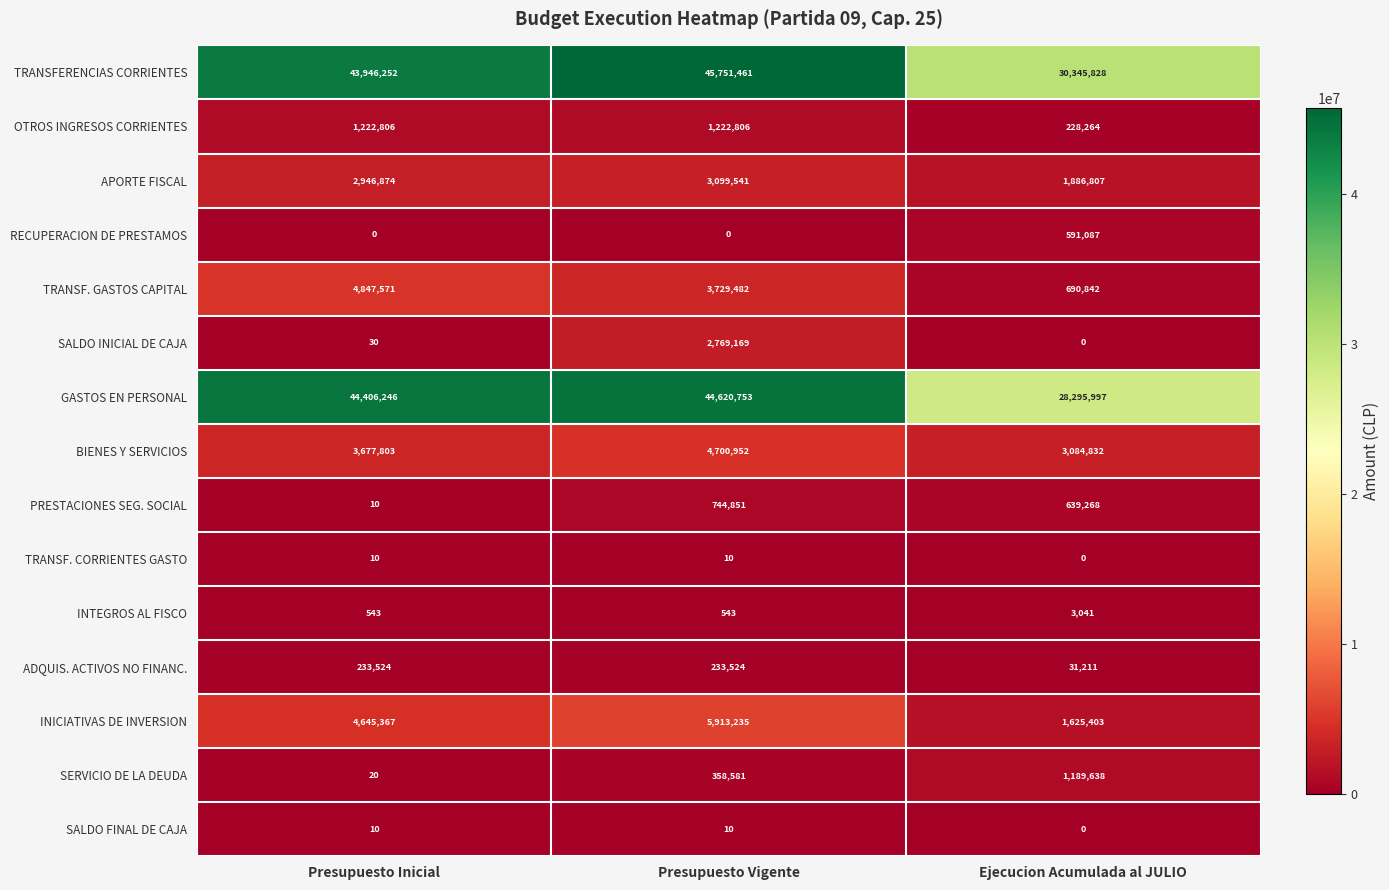

What is the difference between the TRANSF. GASTOS CAPITAL values at Presupuesto Vigente and Ejecucion Acumulada al JULIO?

3038640